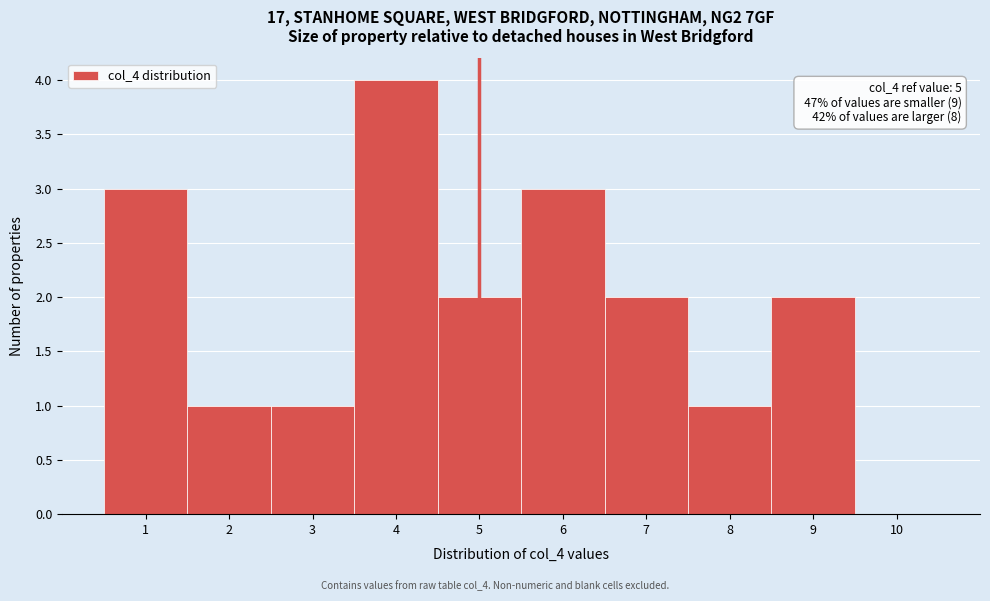

Which range on the x-axis has the tallest bar?

3.5 to 4.5